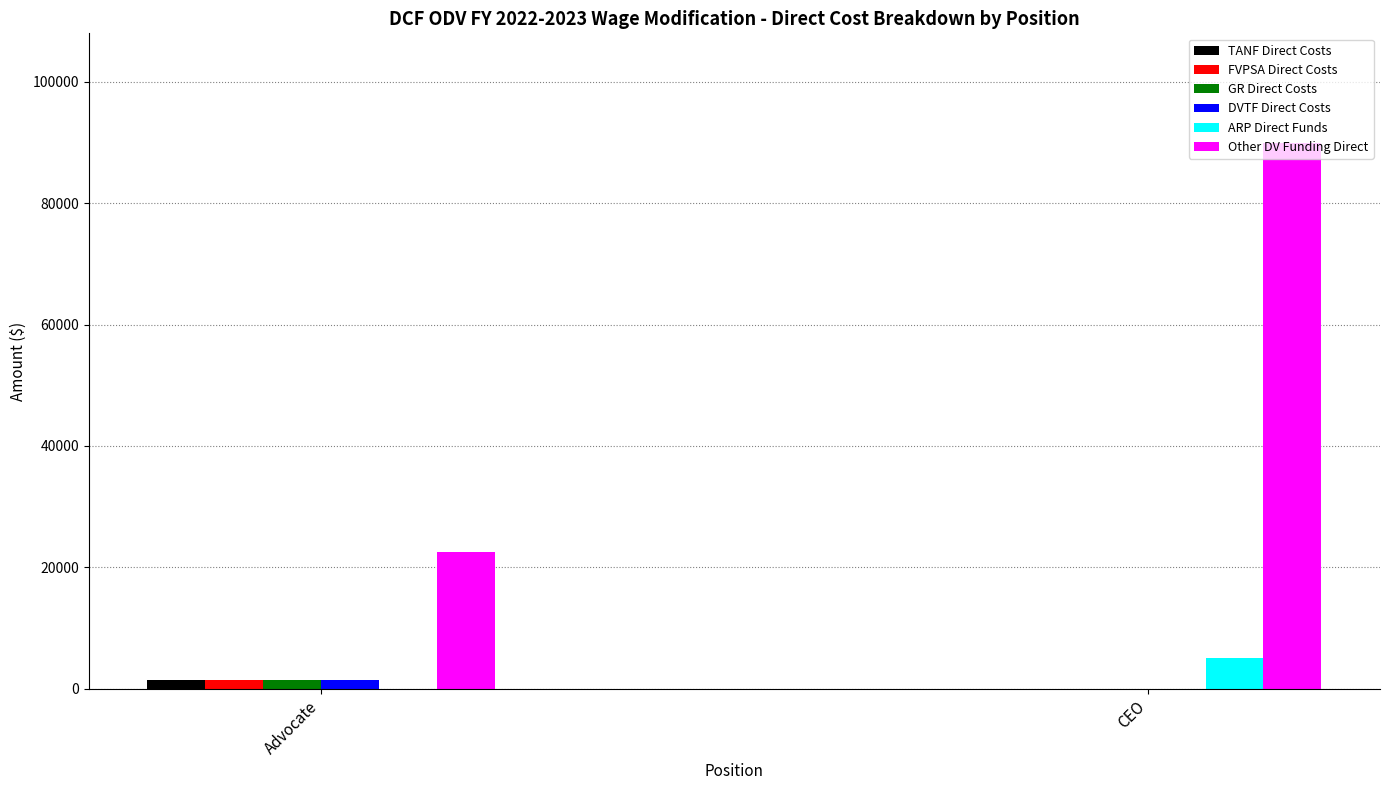

Reading right to left, extract all data points from this chart.

TANF Direct Costs: 0	1500
FVPSA Direct Costs: 0	1500
GR Direct Costs: 0	1500
DVTF Direct Costs: 0	1500
ARP Direct Funds: 5000	0
Other DV Funding Direct: 90000	22500